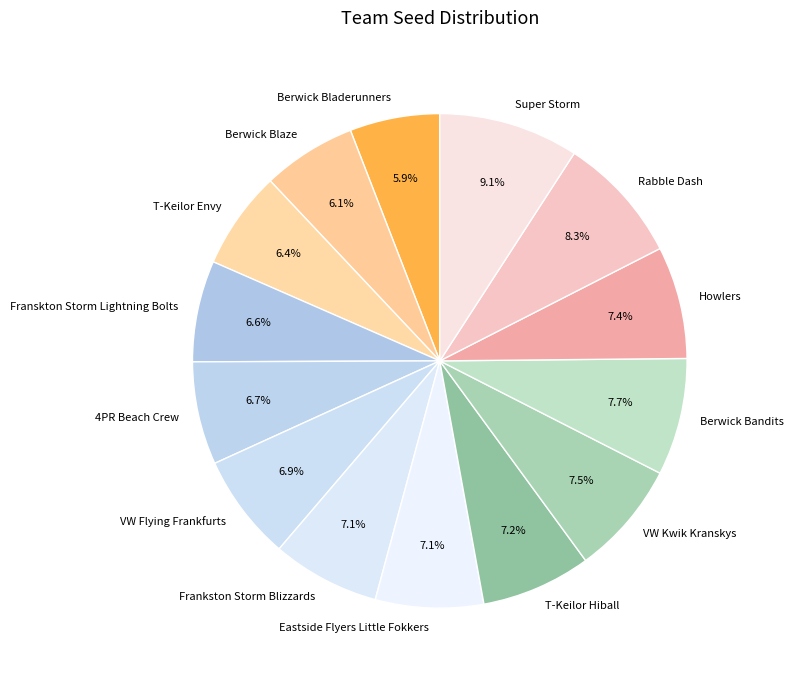

Which has a higher value, VW Kwik Kranskys or 4PR Beach Crew?

VW Kwik Kranskys